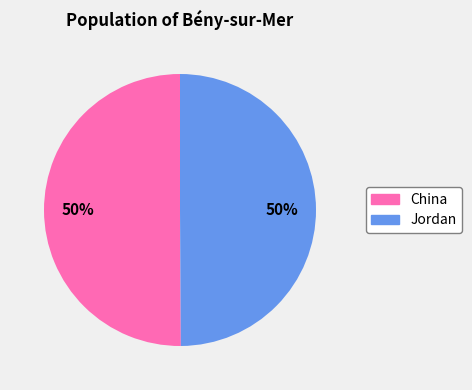

What percentage is the Jordan slice, to the nearest percent?

50%